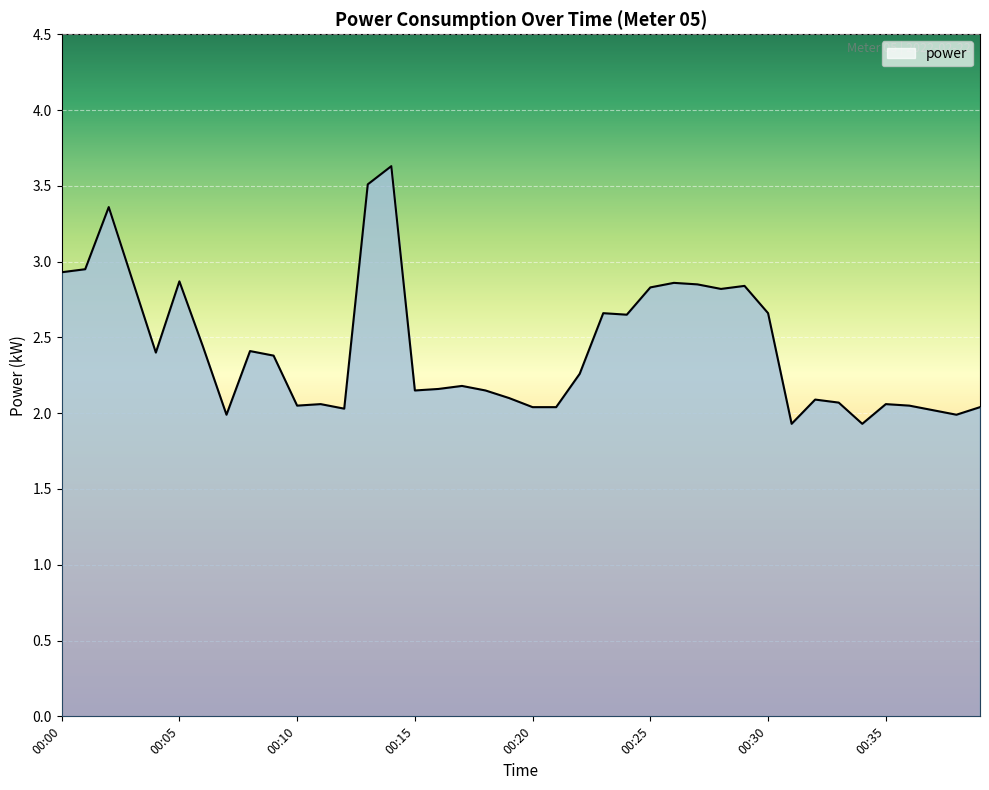

What is the greatest value displayed?

3.6